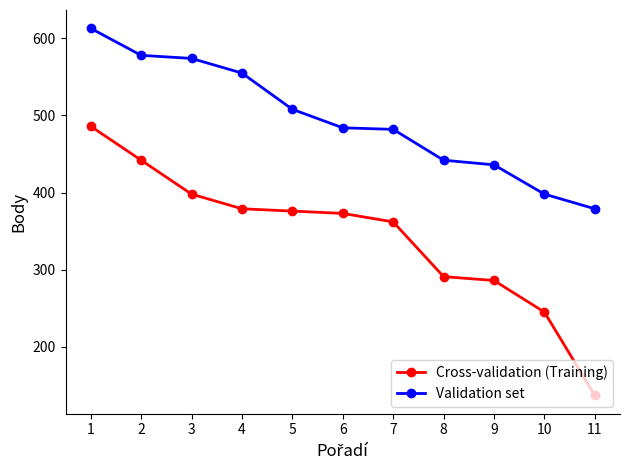

Rank the series by their maximum value, from lowest to highest.

Cross-validation (Training), Validation set